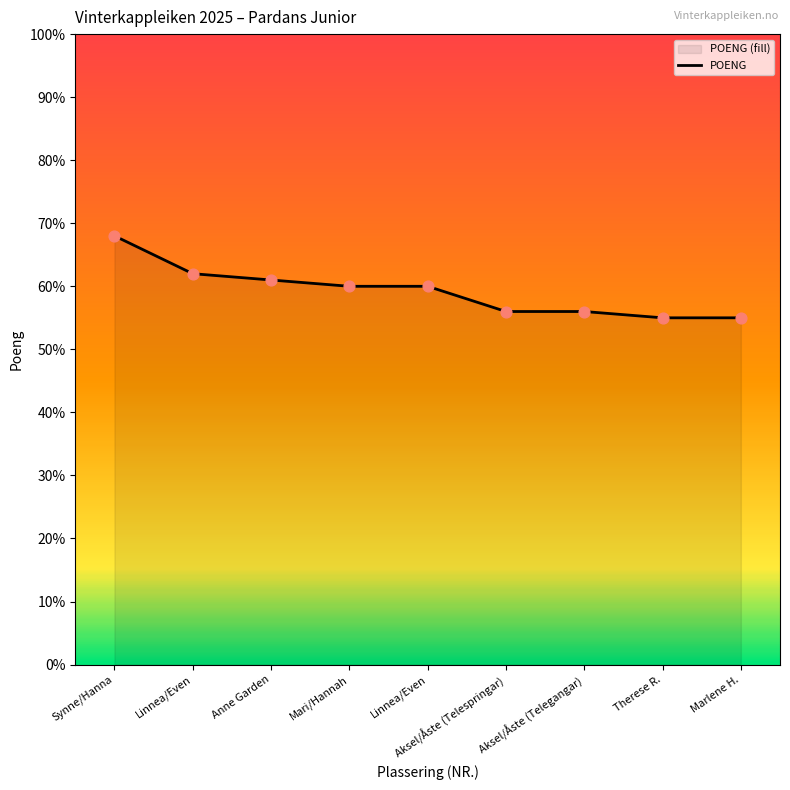

Approximately how many times larger is the value at Linnea/Even compared to Therese R.?

1.1